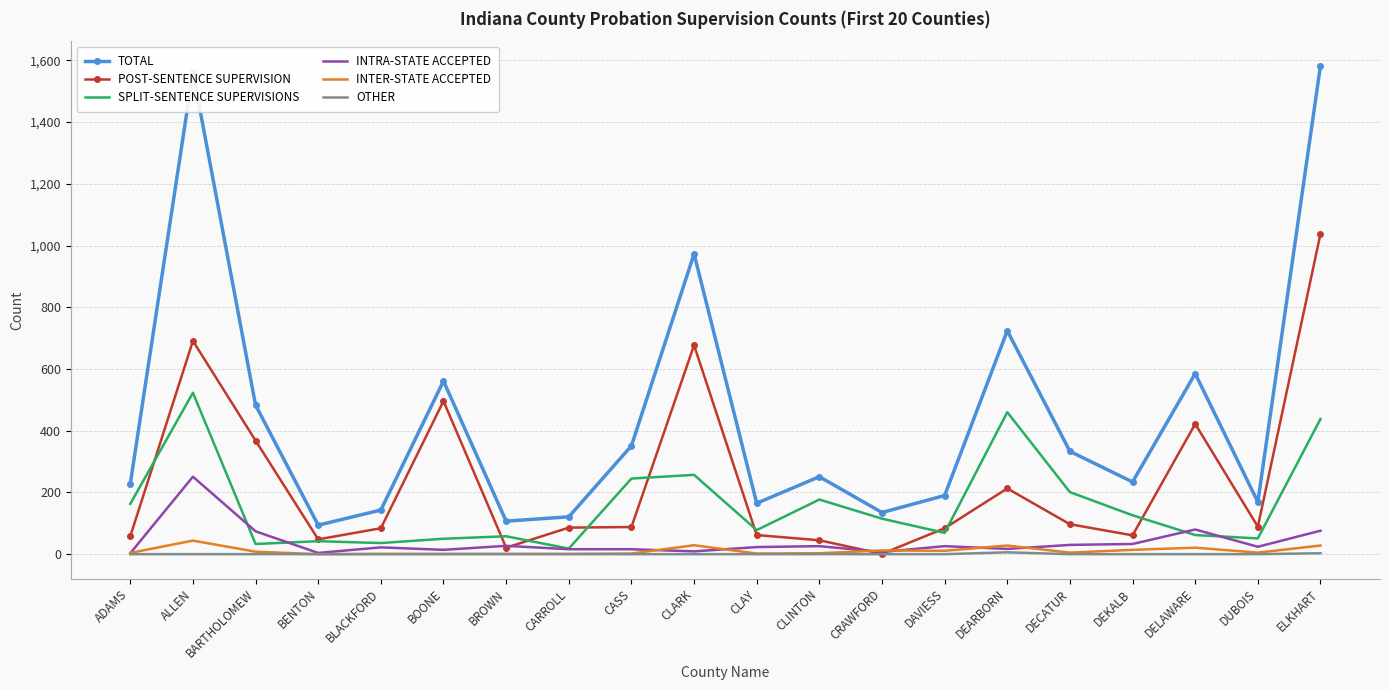

Where is POST-SENTENCE SUPERVISION nearest to the value 519?

BOONE